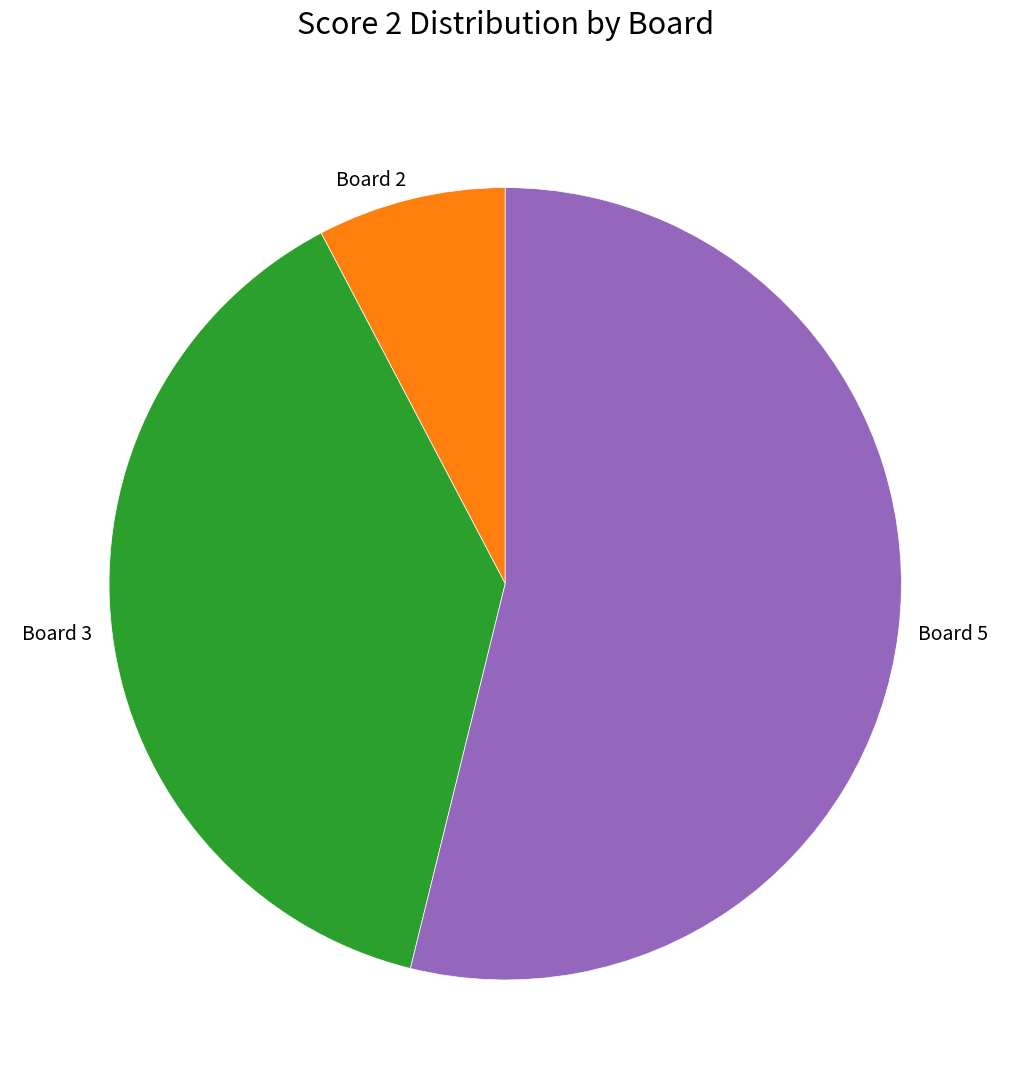

Between Board 2 and Board 3, which is larger?

Board 3